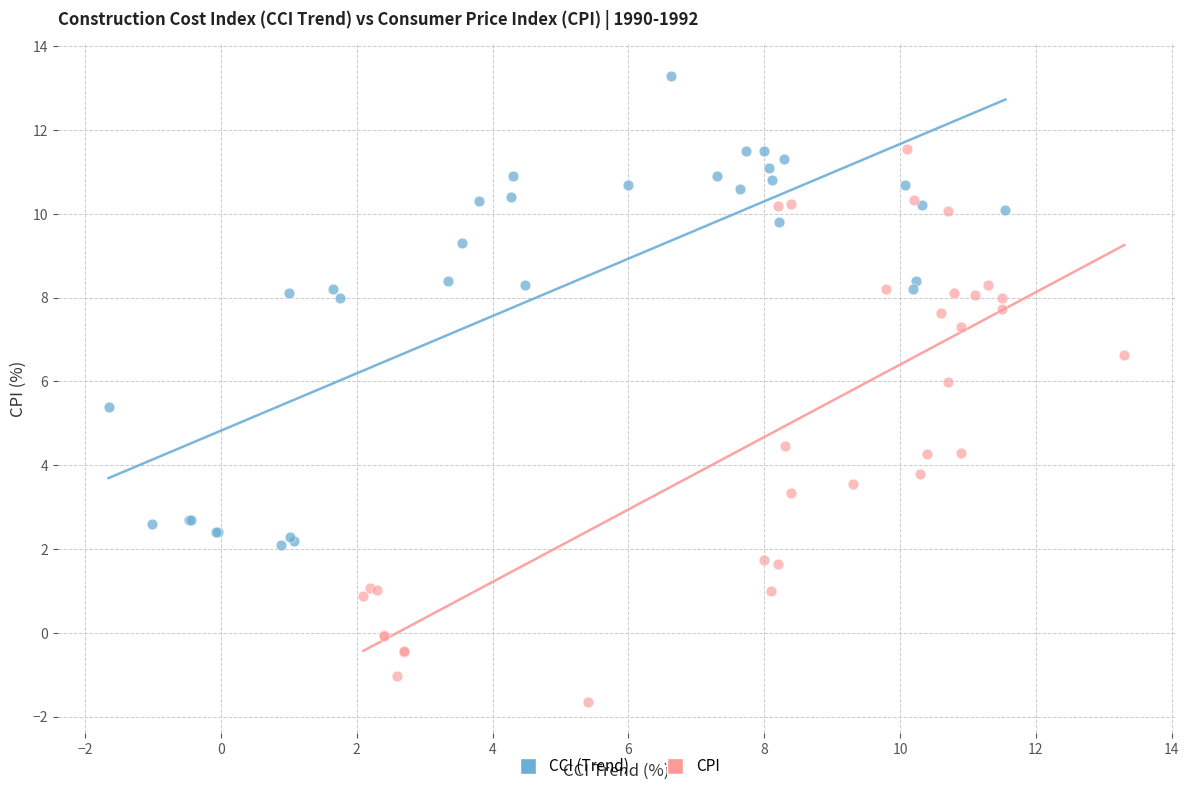

Which series reaches the maximum Y coordinate?

CCI (Trend)